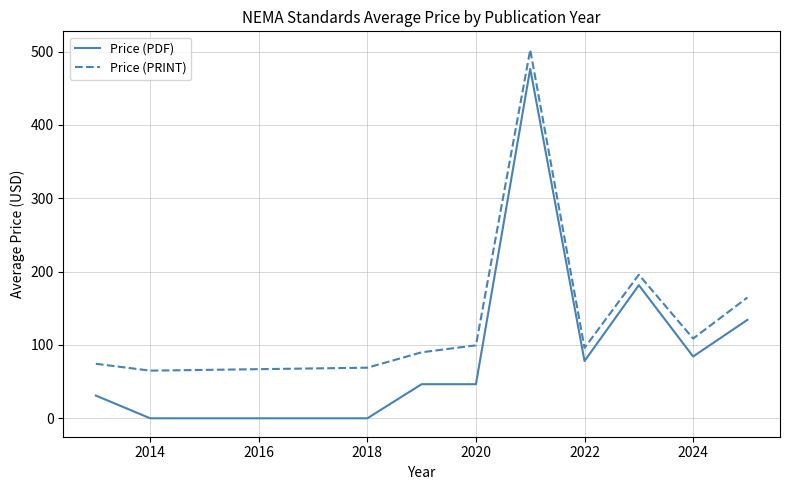

True or false: Price (PDF) and Price (PRINT) cross at least once.

False